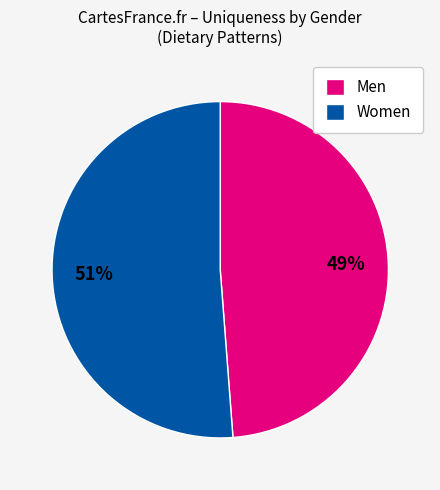

Which category has the biggest portion of the pie?

Women